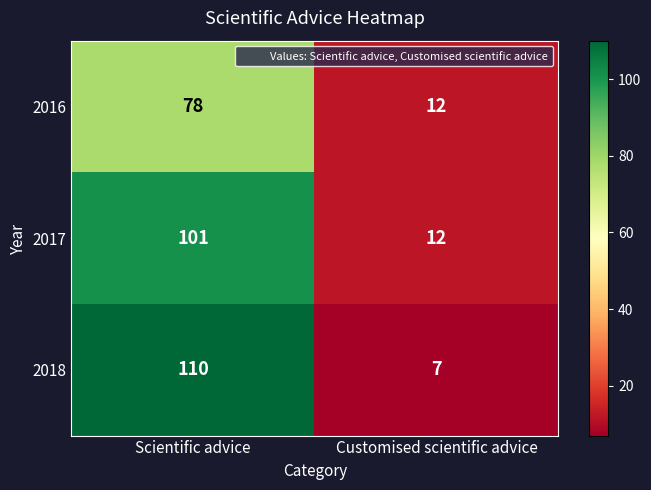

What is the maximum value for 2016?

78